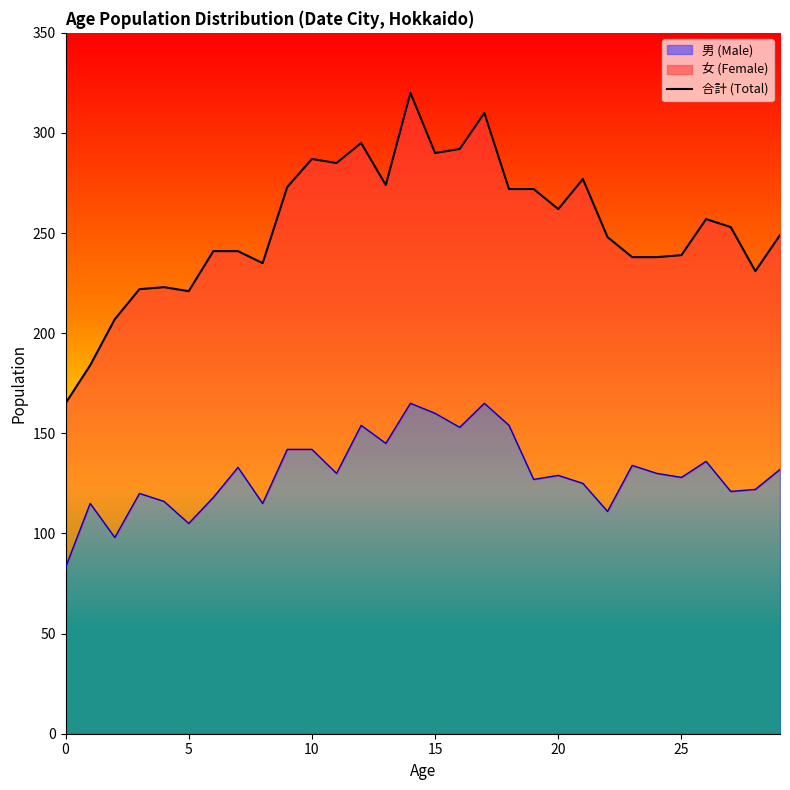

At which label does the data first exceed 253?

9